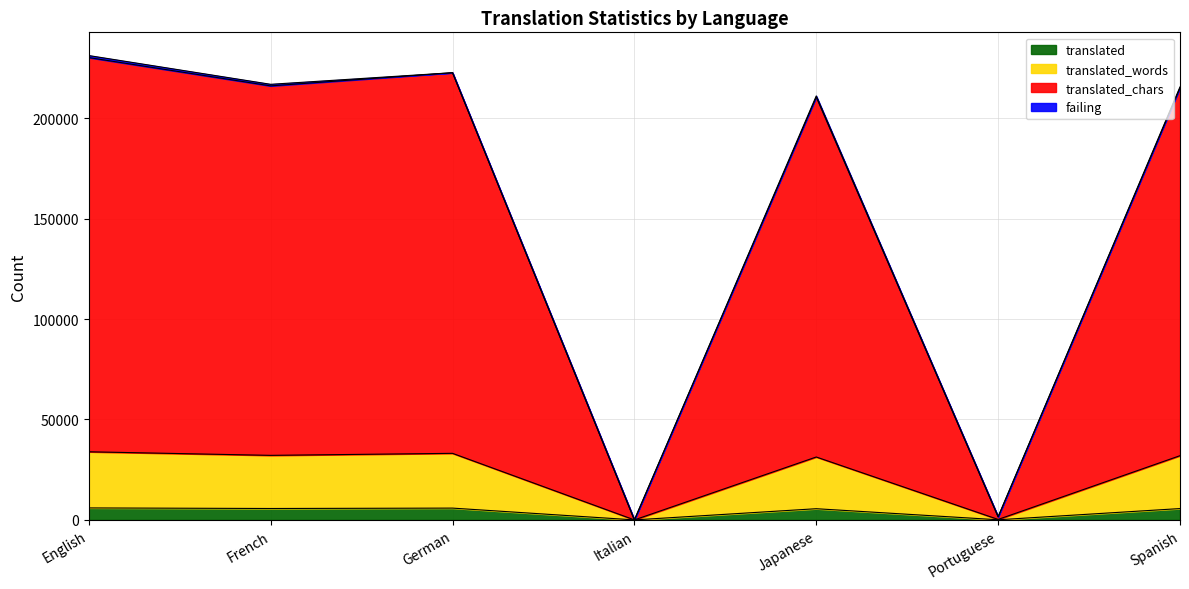

At which category does translated_chars reach its first local peak?

German